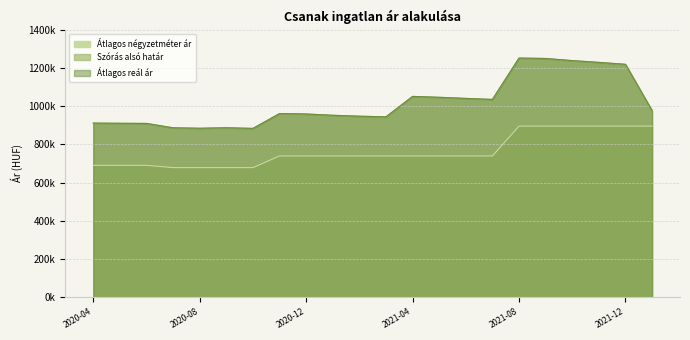

How many lines are shown in the chart?

3